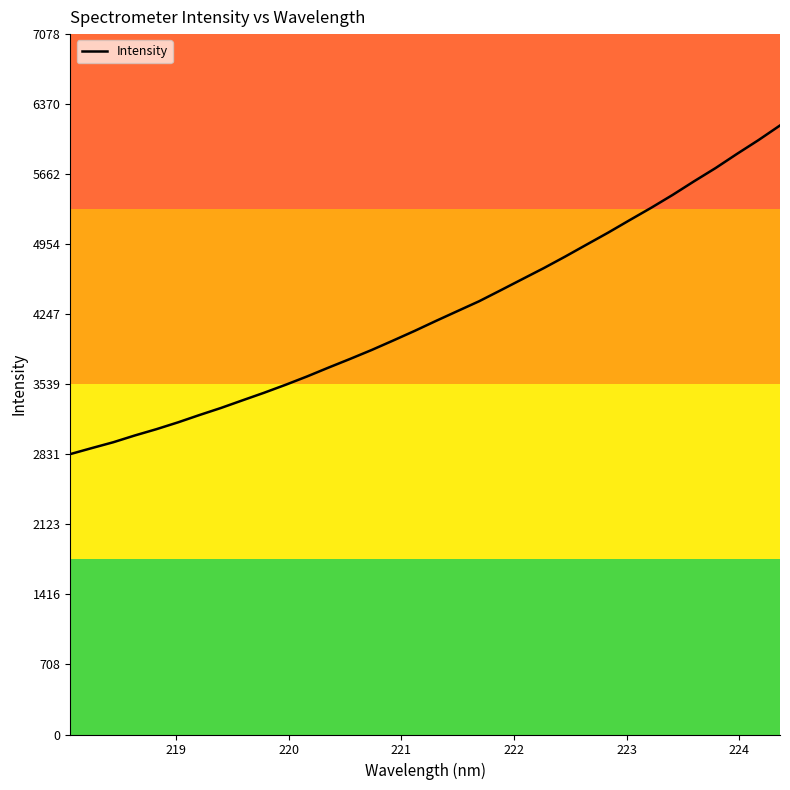

What is the difference between the maximum and minimum values?

3320.9